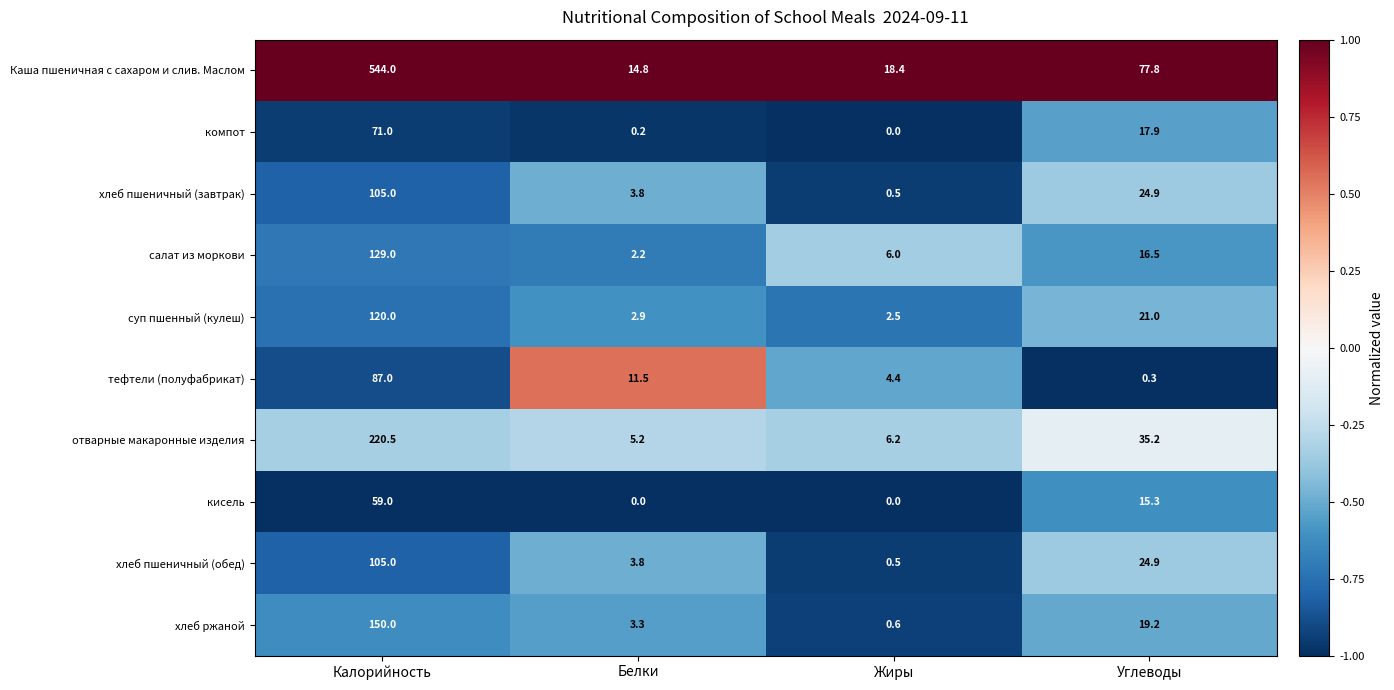

Which series has the widest spread of values?

Каша пшеничная с сахаром и слив. Маслом